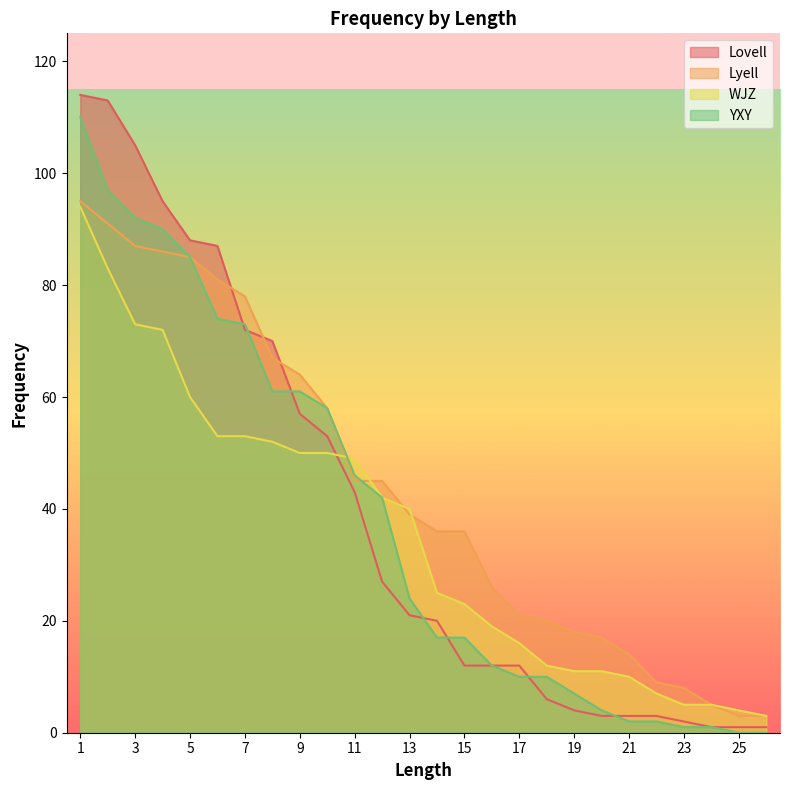

Which label corresponds to the largest value in the chart?

1